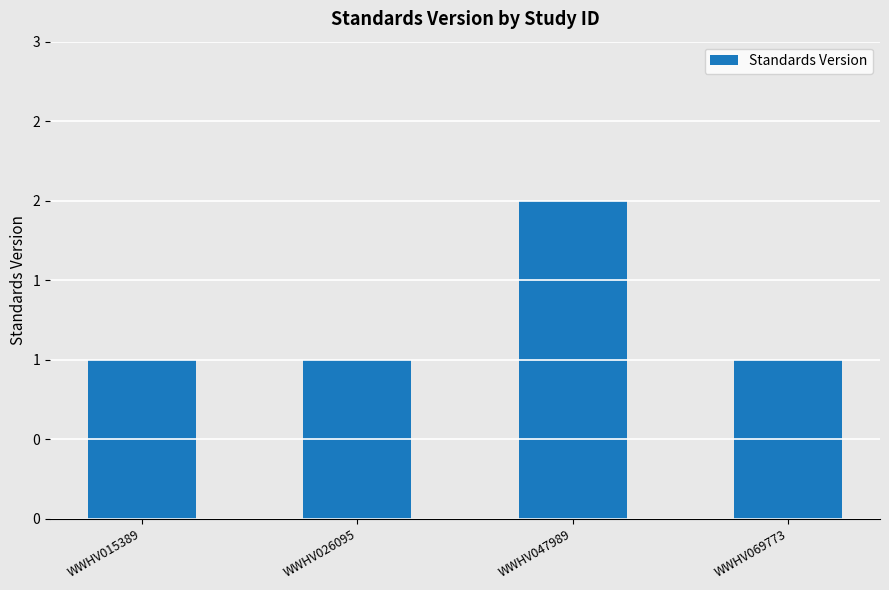

What value does the data have at WWHV026095?

1